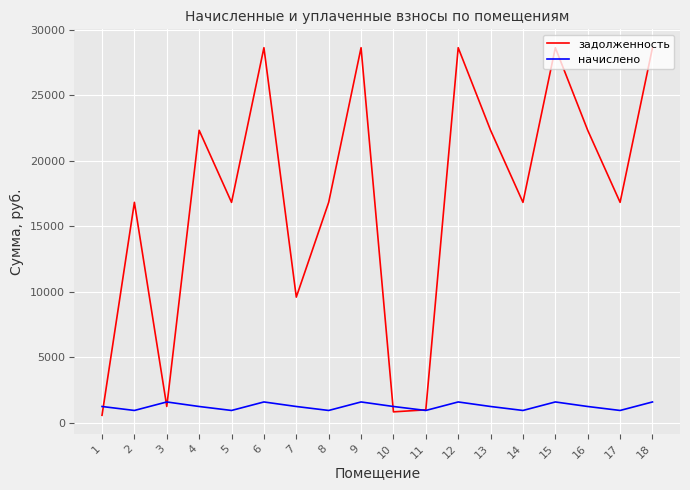

Which series has the widest spread of values?

задолженность